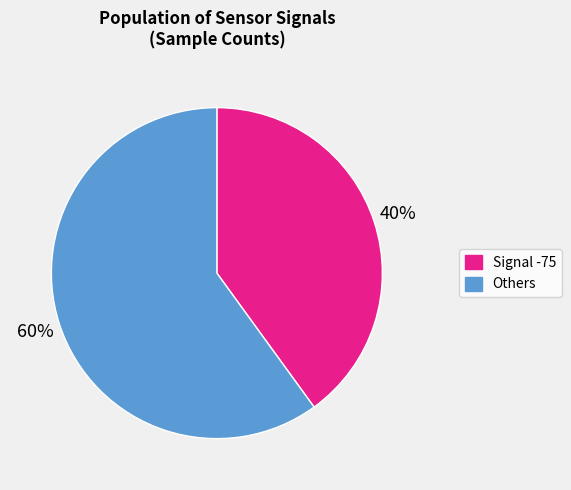

Is it true that Others is 53% of the pie?

False